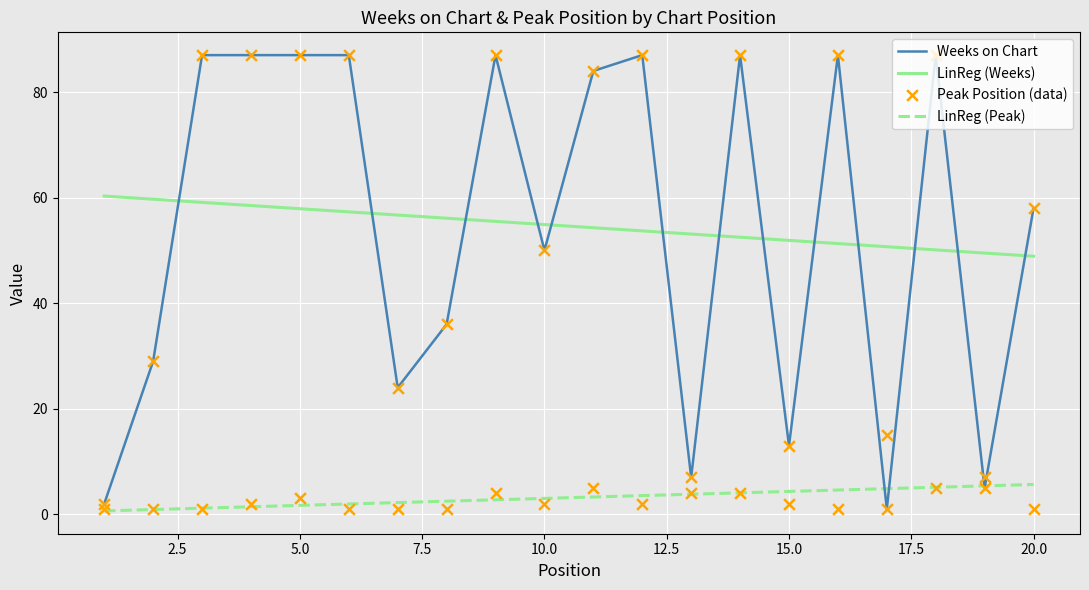

What is the highest value of the LinReg (Peak) series?

5.7